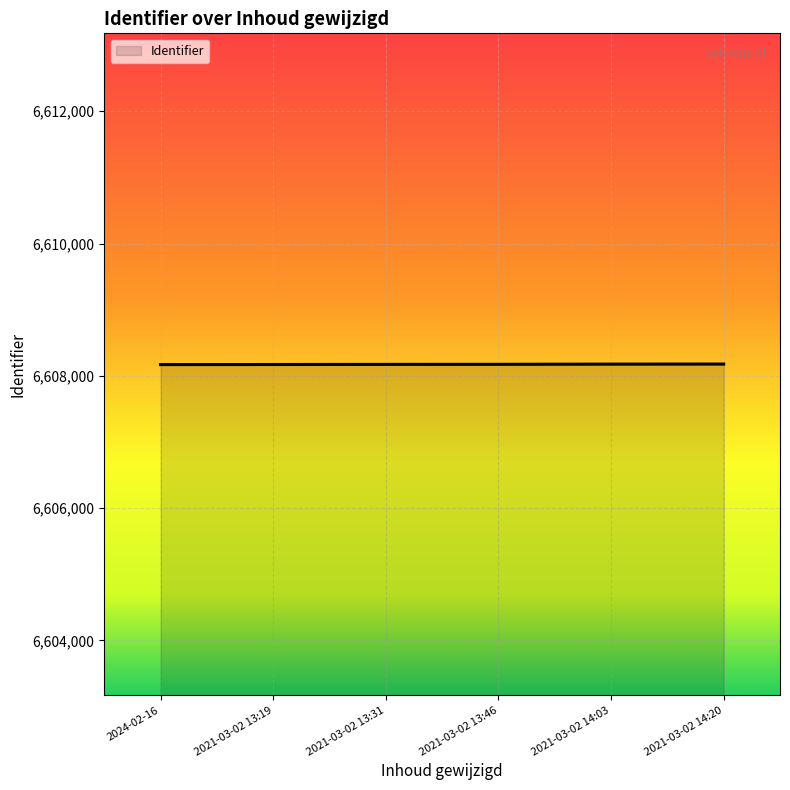

The value at 2021-03-02 13:46 is 9478489. True or false?

False